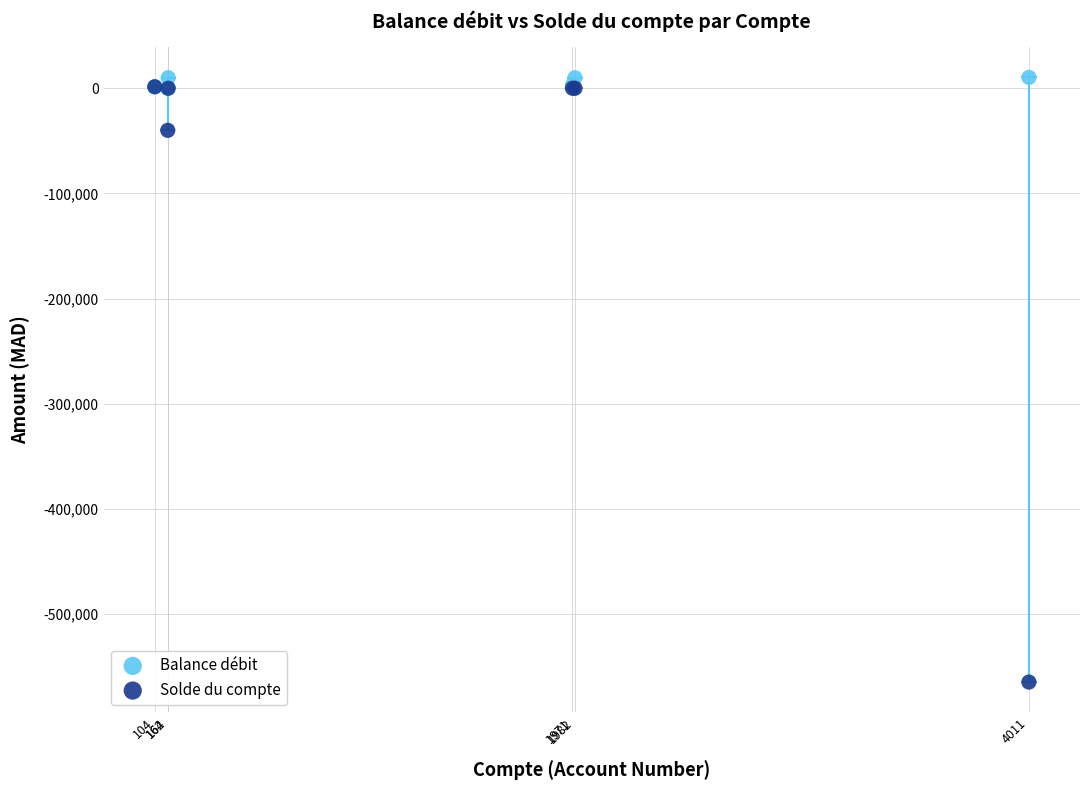

Which series has the widest spread of Y values?

Solde du compte